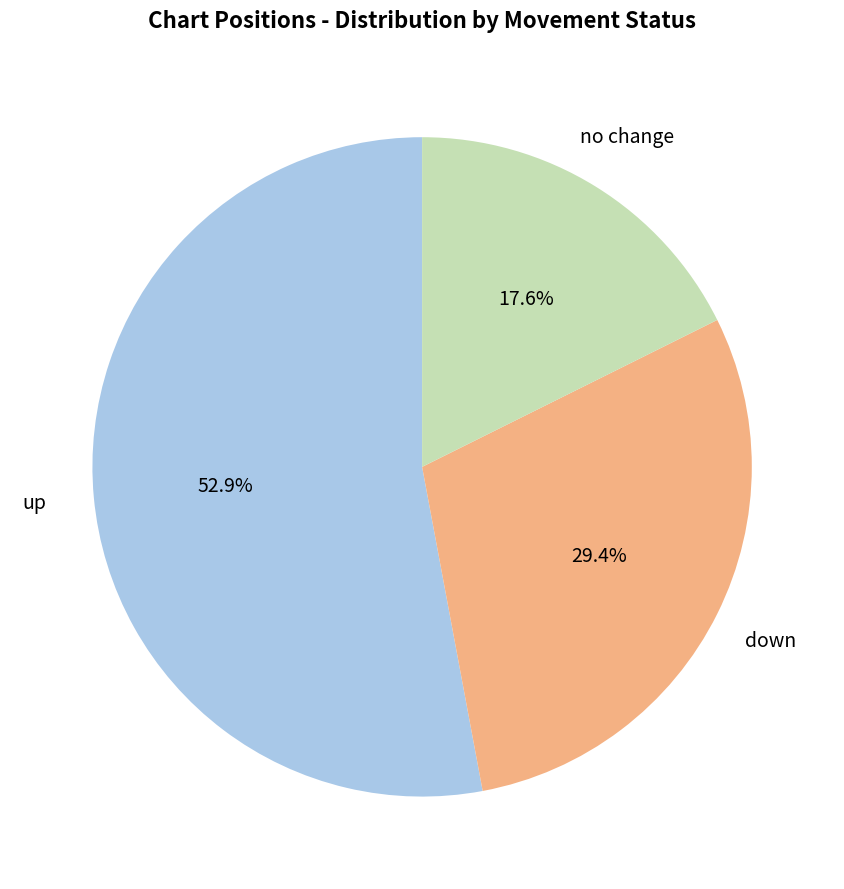

Is there any slice that represents more than half of the pie?

Yes